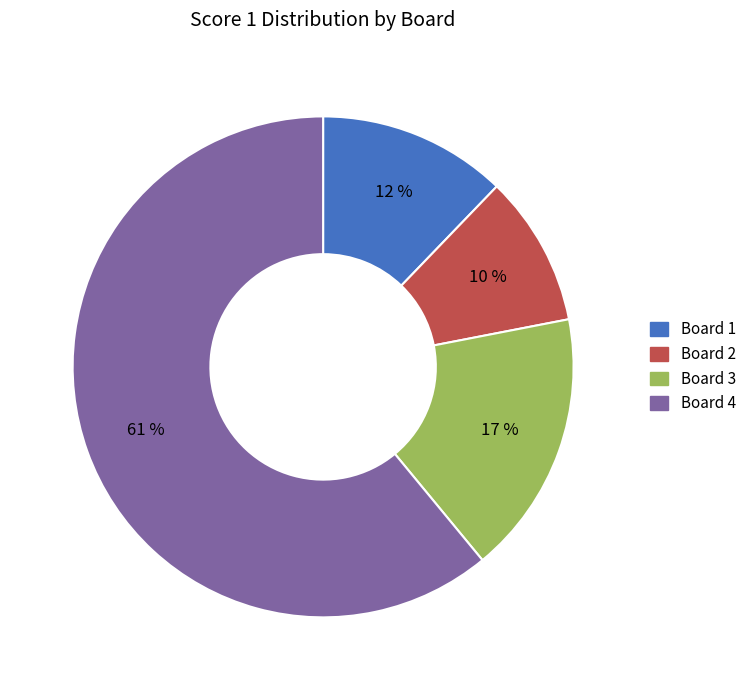

What is the ratio of the value at Board 2 to the value at Board 1?

0.8